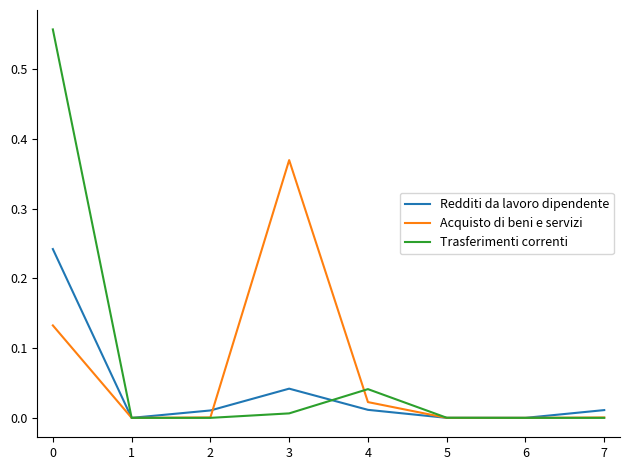

Is it true that Redditi da lavoro dipendente equals 0.1 at 1?

False